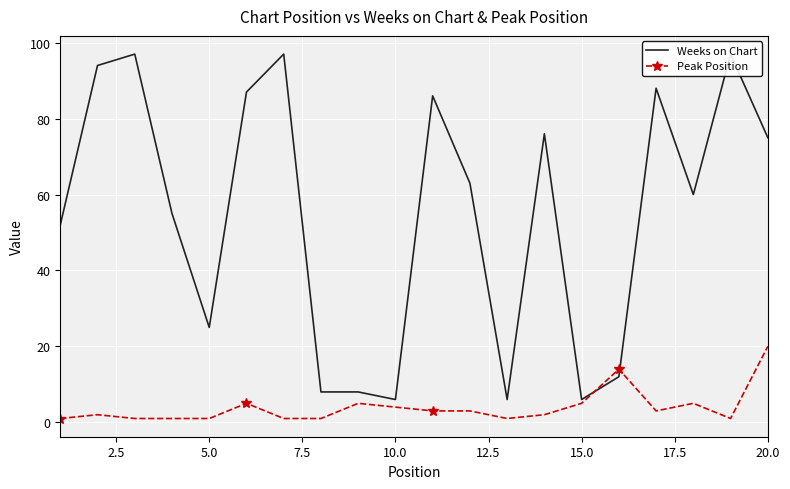

At 20.0, list the series in order from largest to smallest.

Weeks on Chart, Peak Position